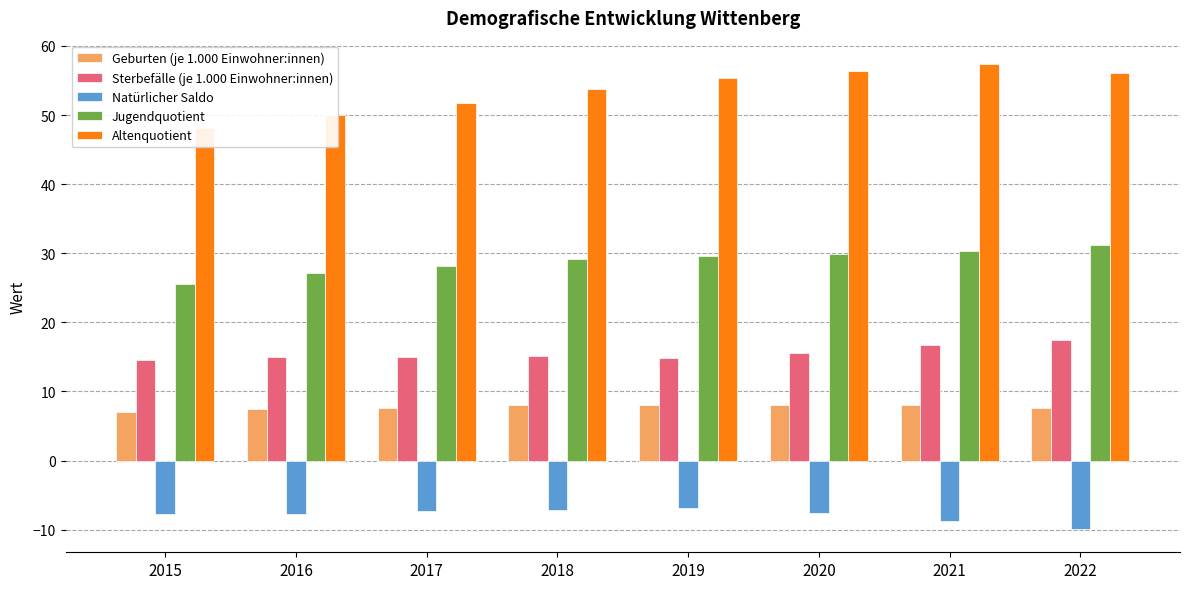

Where does the Natürlicher Saldo series first go above -7?

2019